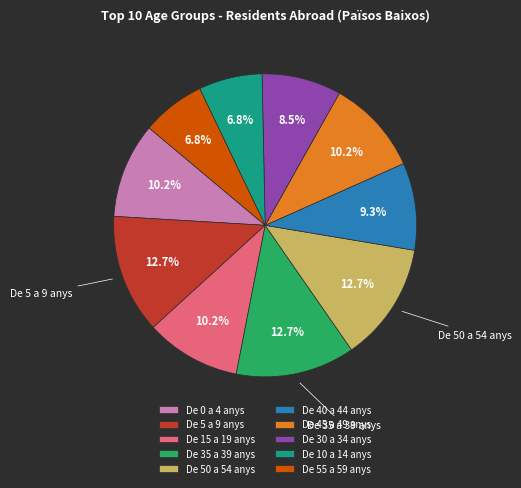

To the nearest percent, what is the difference between the largest and smallest slice percentages?

6%